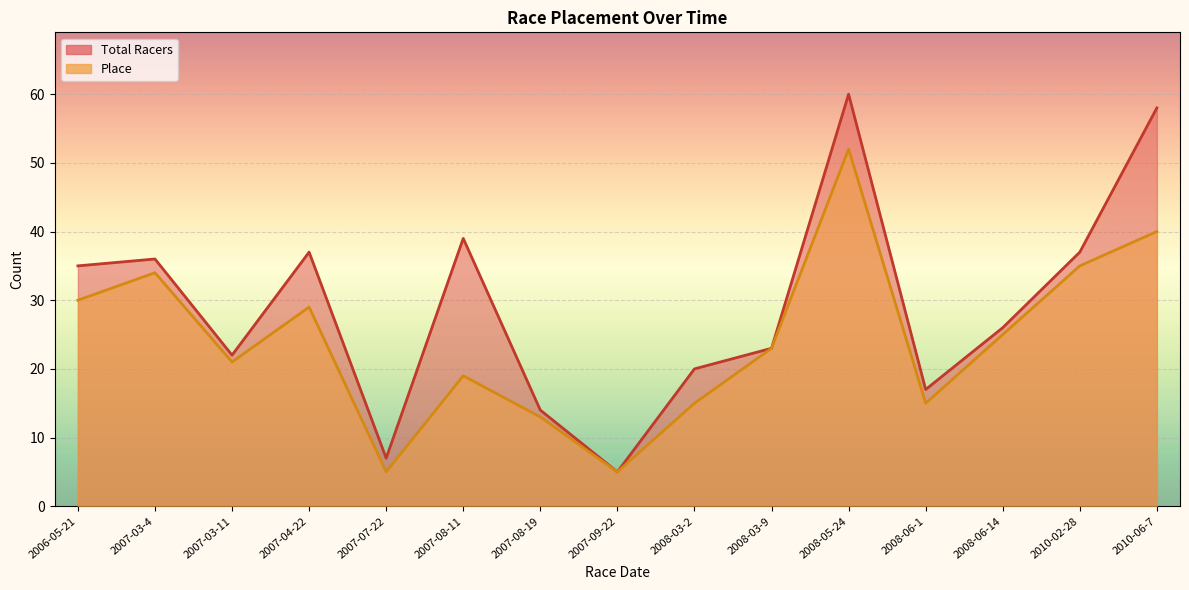

Which series has the widest spread of values?

Total Racers